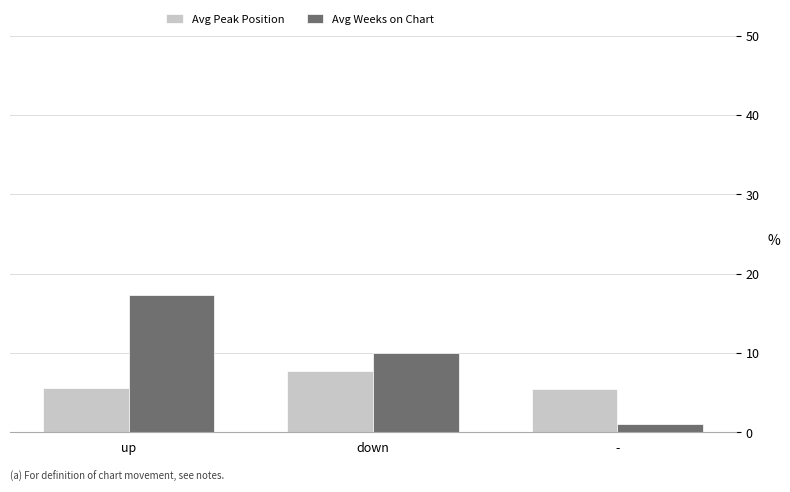

Does the chart contain any negative values?

No